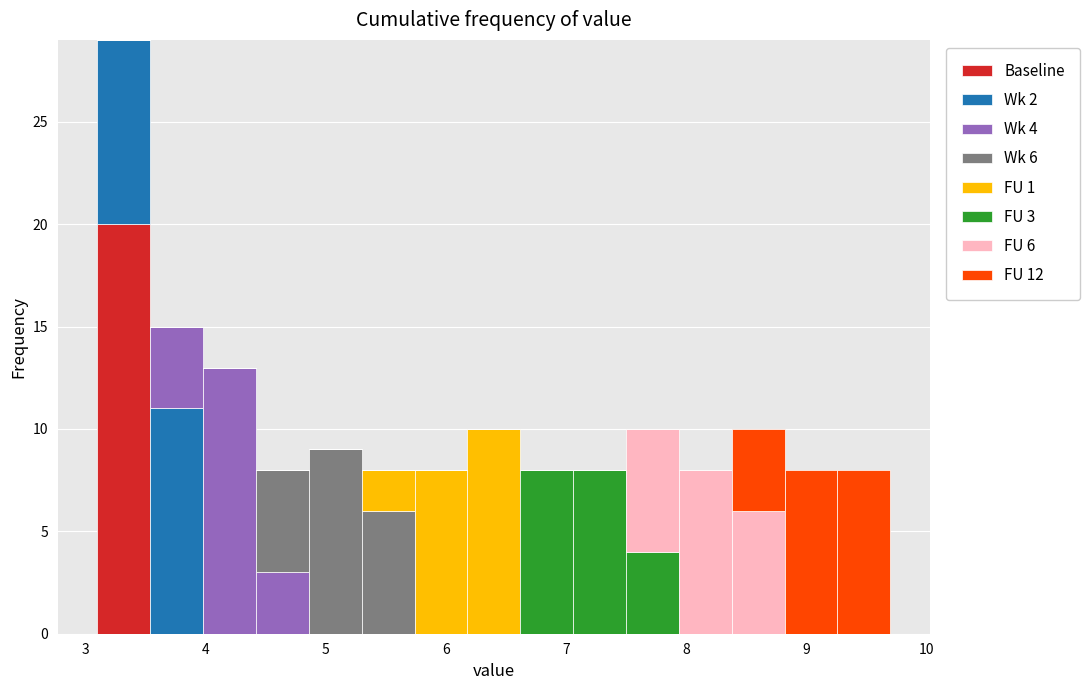

Which range on the x-axis has the tallest stacked bar (by total height)?

3.10 to 3.54